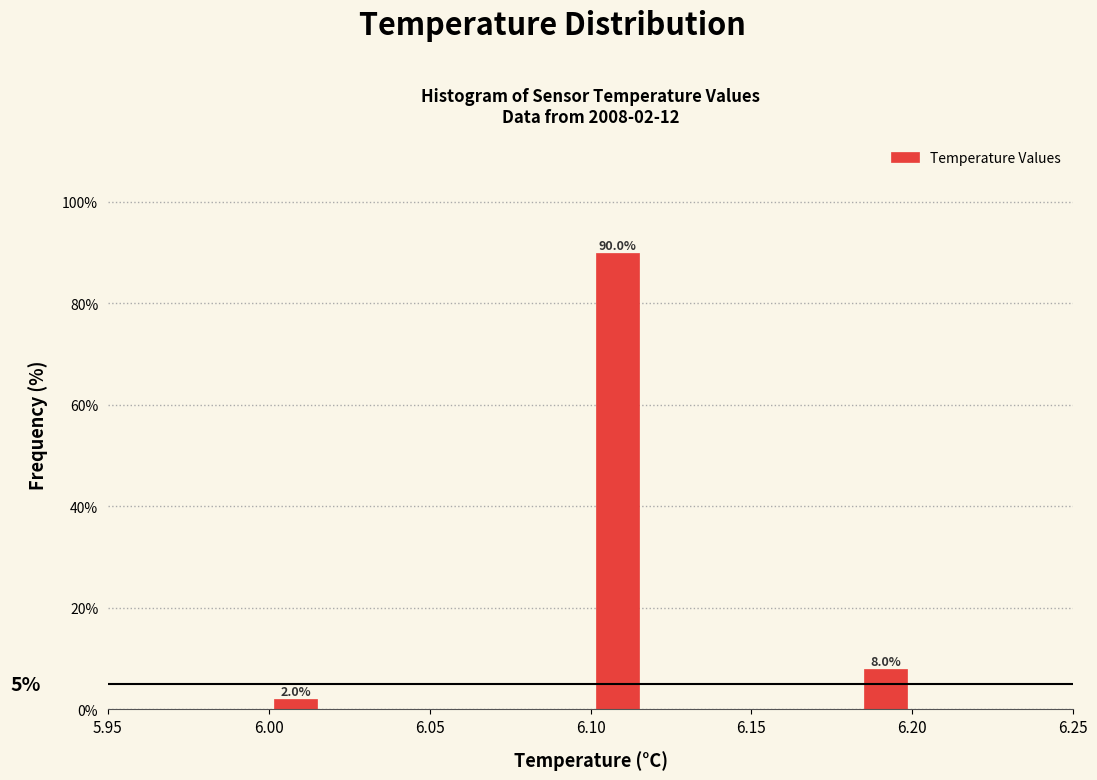

Around what value on the x-axis is the tallest bar? Give the approximate position of its centre, as read against the axis.

6.110